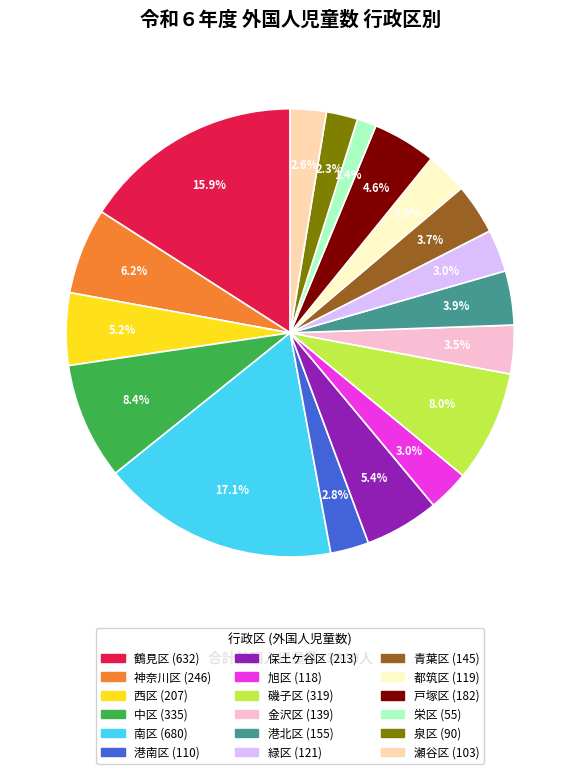

What percentage is NOT represented by 西区?

94.8%